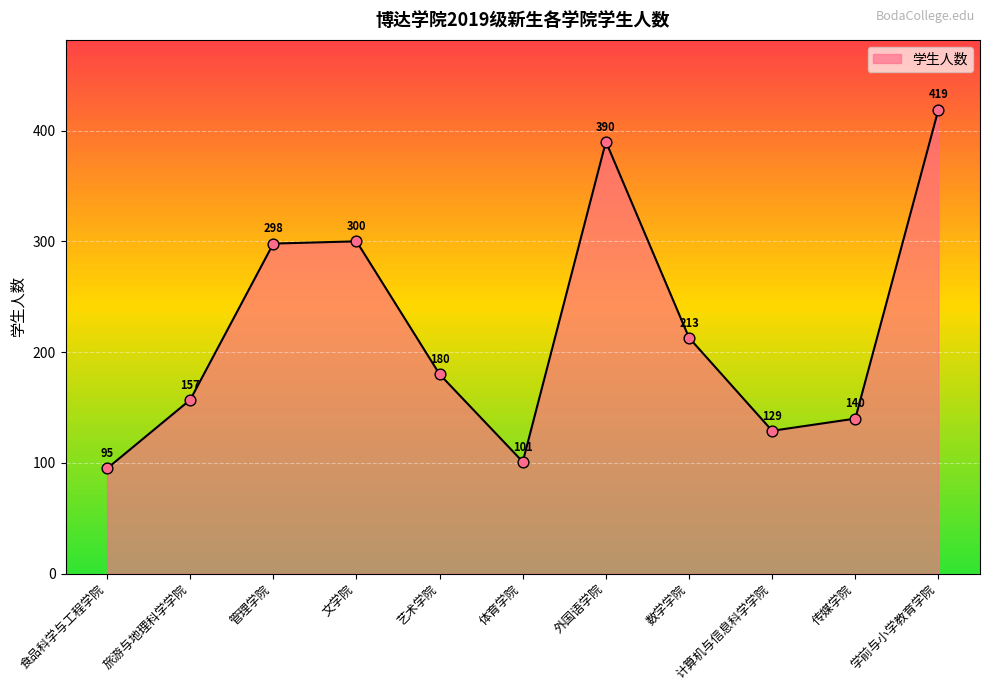

What is the ratio of the value at 管理学院 to the value at 学前与小学教育学院?

0.7